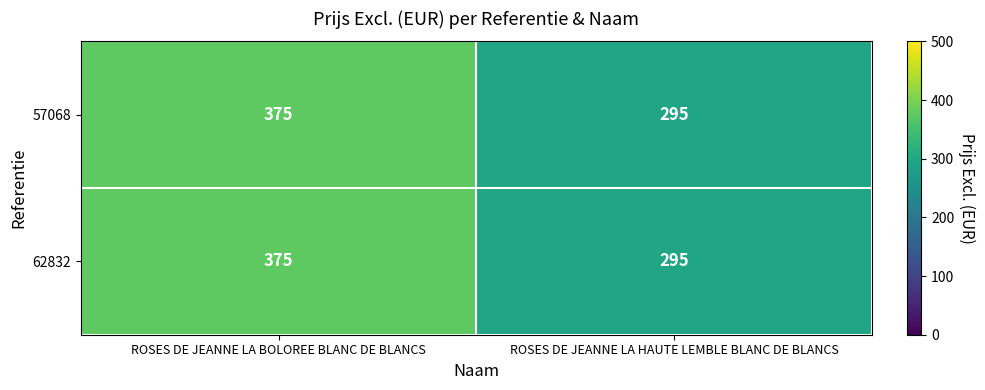

What value does the 62832 series have at ROSES DE JEANNE LA HAUTE LEMBLE BLANC DE BLANCS?

295